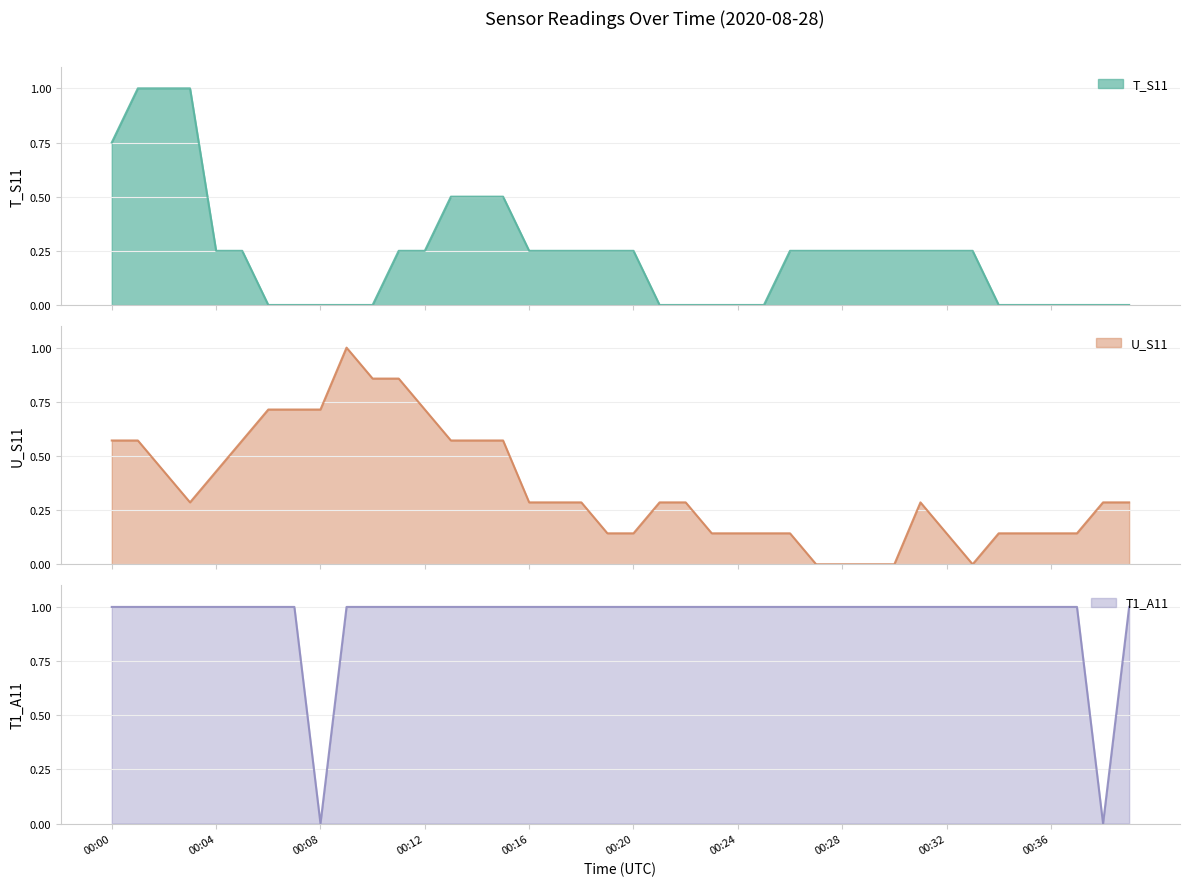

What is the sum of the T_S11 values at 00:00 and 00:11?

1.0